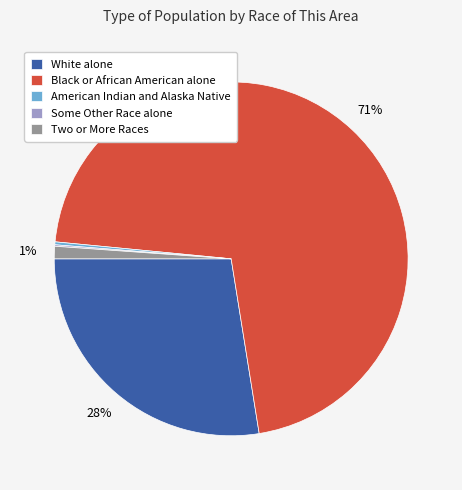

Is Black or African American alone the majority of the pie?

Yes